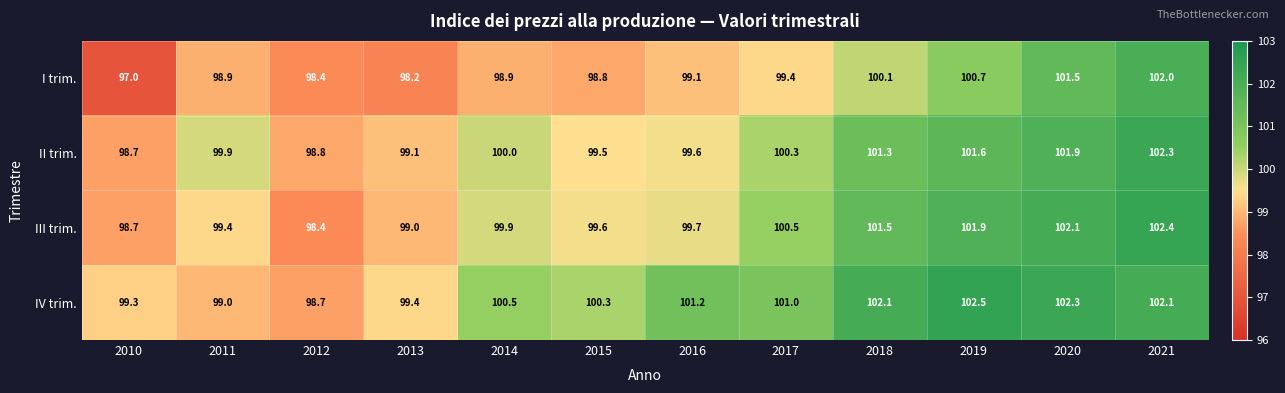

What is the difference between the I trim. values at 2018 and 2014?

1.2